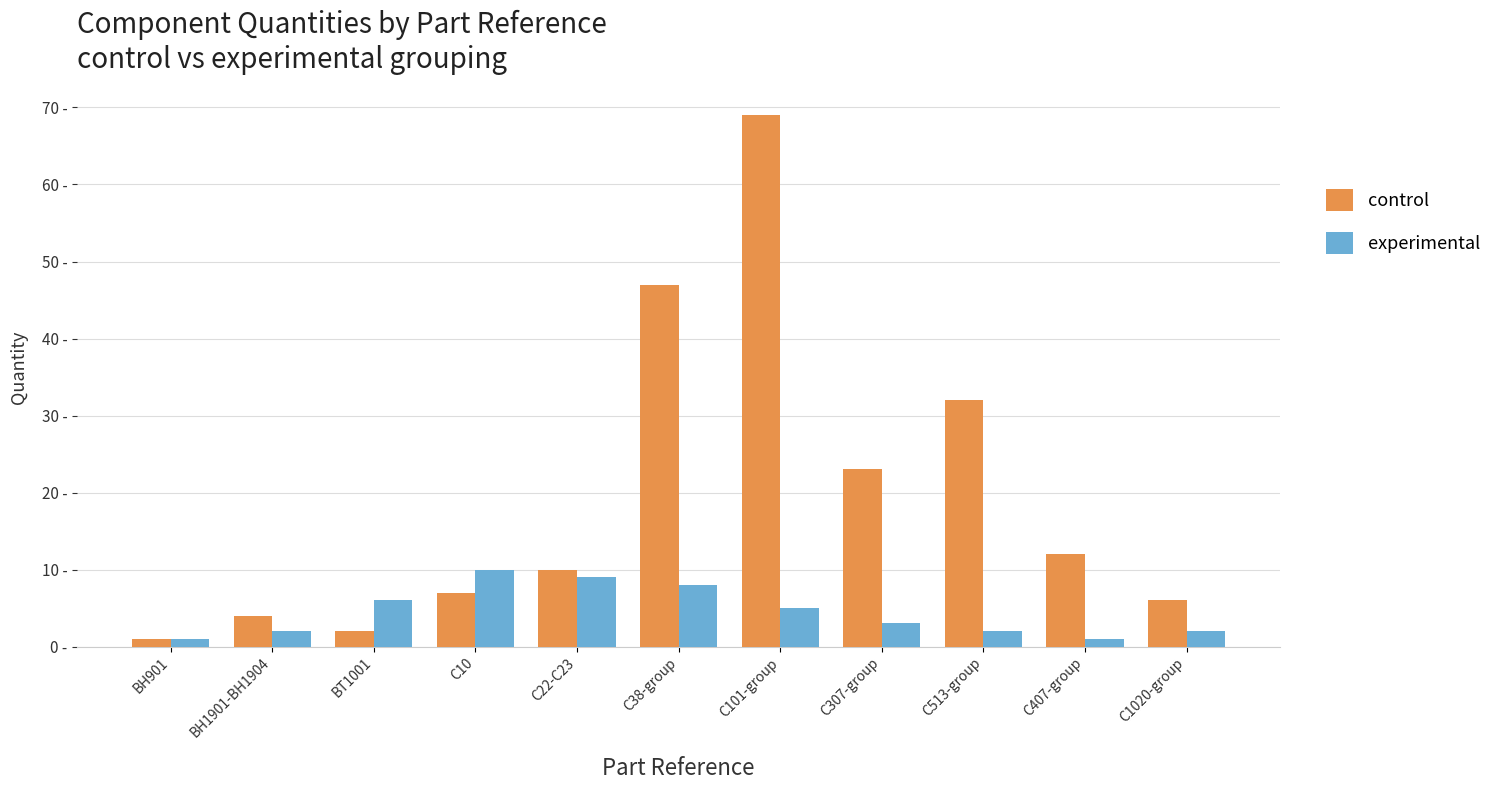

At C307-group, list the series in order from largest to smallest.

control, experimental